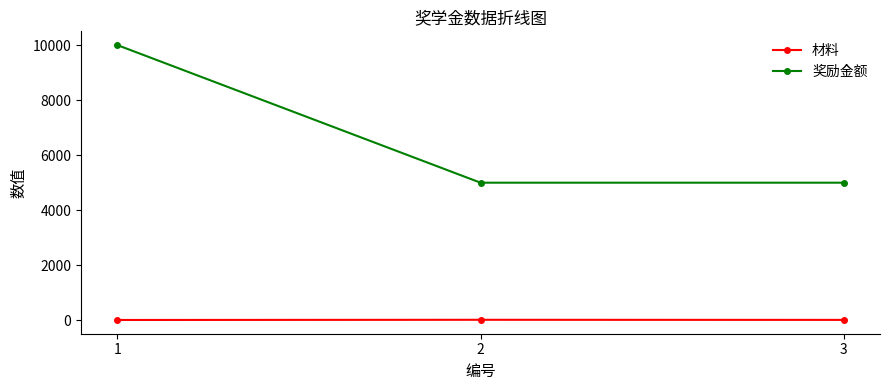

How many data points does each series have?

3